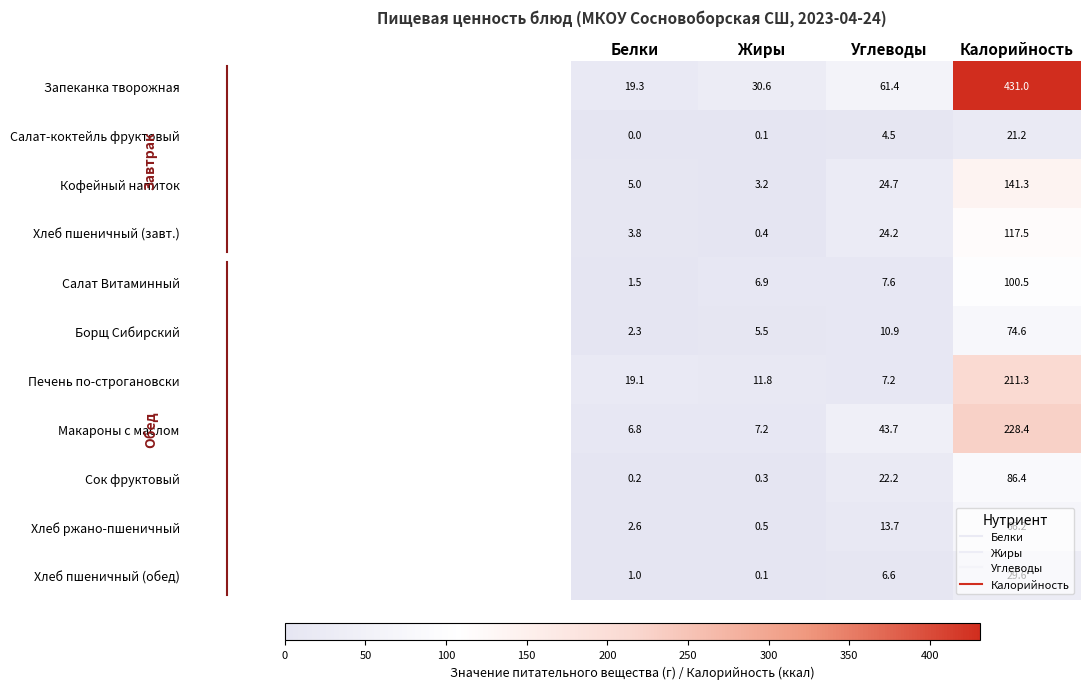

What value does the Сок фруктовый series have at Калорийность?

86.4